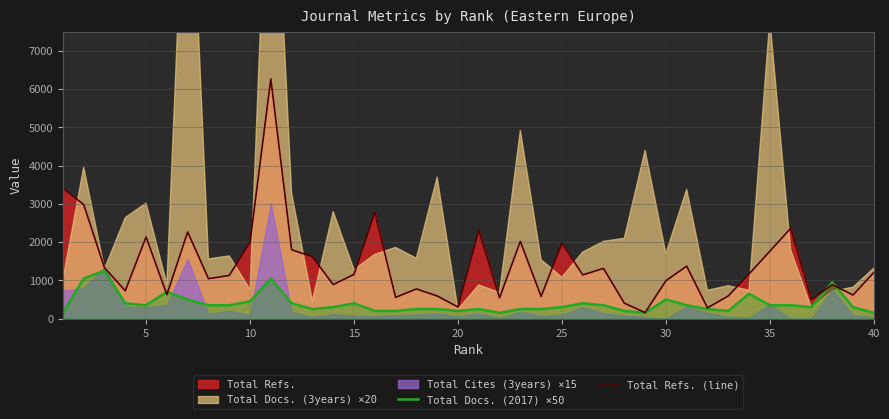

What is the value of the Total Refs. (line) point at the 37th from the left?

497